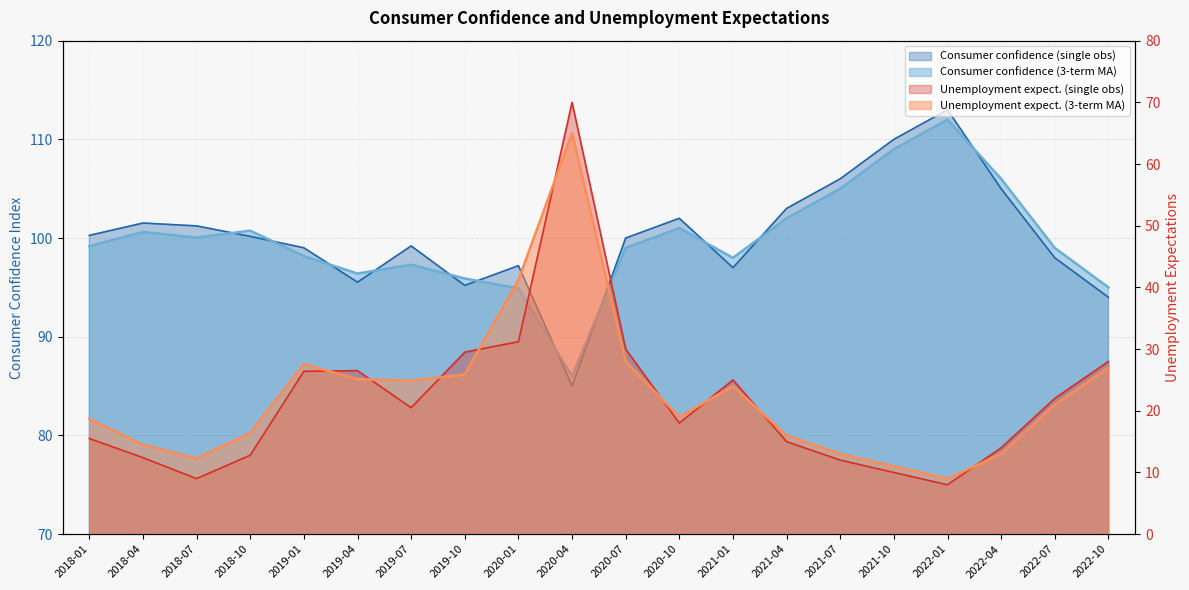

Reading right to left, list all the values displayed in this chart.

Consumer confidence (single obs): 2022-10=94.0	2022-07=98.0	2022-04=105.0	2022-01=113.0	2021-10=110.0	2021-07=106.0	2021-04=103.0	2021-01=97.0	2020-10=102.0	2020-07=100.0	2020-04=85.0	2020-01=97.2	2019-10=95.2	2019-07=99.2	2019-04=95.5	2019-01=99.0	2018-10=100.2	2018-07=101.2	2018-04=101.5	2018-01=100.3
Consumer confidence (3-term MA): 2022-10=95.0	2022-07=99.0	2022-04=106.0	2022-01=112.0	2021-10=109.0	2021-07=105.0	2021-04=102.0	2021-01=98.0	2020-10=101.0	2020-07=99.0	2020-04=86.0	2020-01=94.9	2019-10=95.9	2019-07=97.3	2019-04=96.4	2019-01=98.2	2018-10=100.8	2018-07=100.0	2018-04=100.6	2018-01=99.2
Unemployment expect. (single obs): 2022-10=28.0	2022-07=22.0	2022-04=14.0	2022-01=8.0	2021-10=10.0	2021-07=12.0	2021-04=15.0	2021-01=25.0	2020-10=18.0	2020-07=30.0	2020-04=70.0	2020-01=31.2	2019-10=29.5	2019-07=20.5	2019-04=26.5	2019-01=26.4	2018-10=12.8	2018-07=9.0	2018-04=12.4	2018-01=15.5
Unemployment expect. (3-term MA): 2022-10=27.0	2022-07=21.0	2022-04=13.0	2022-01=9.0	2021-10=11.0	2021-07=13.0	2021-04=16.0	2021-01=24.0	2020-10=19.0	2020-07=28.0	2020-04=65.0	2020-01=41.2	2019-10=25.9	2019-07=24.9	2019-04=25.1	2019-01=27.6	2018-10=16.4	2018-07=12.3	2018-04=14.5	2018-01=18.7